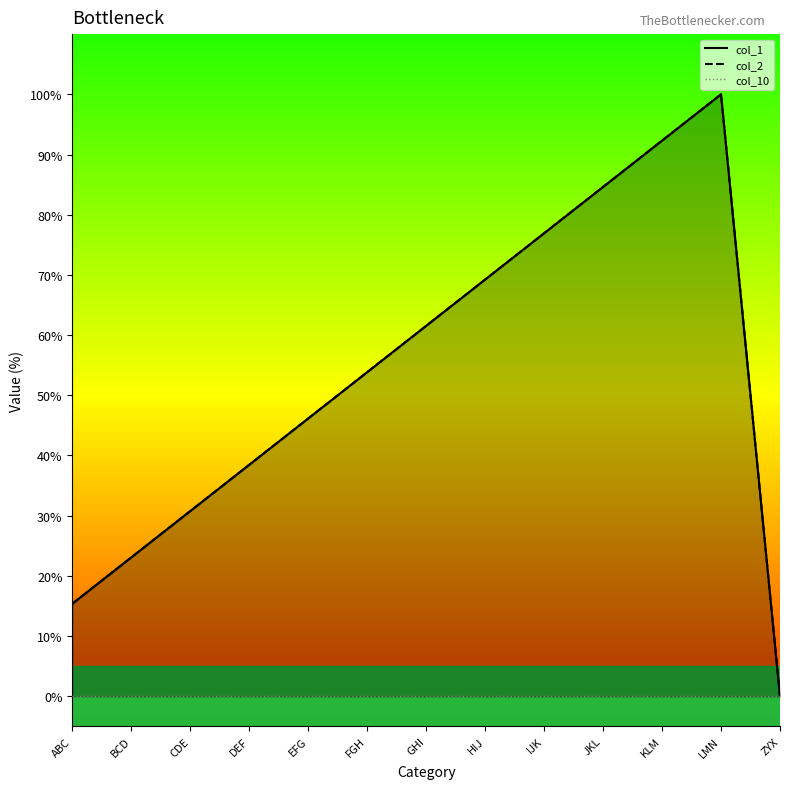

How many values in the col_2 series exceed 53?

7